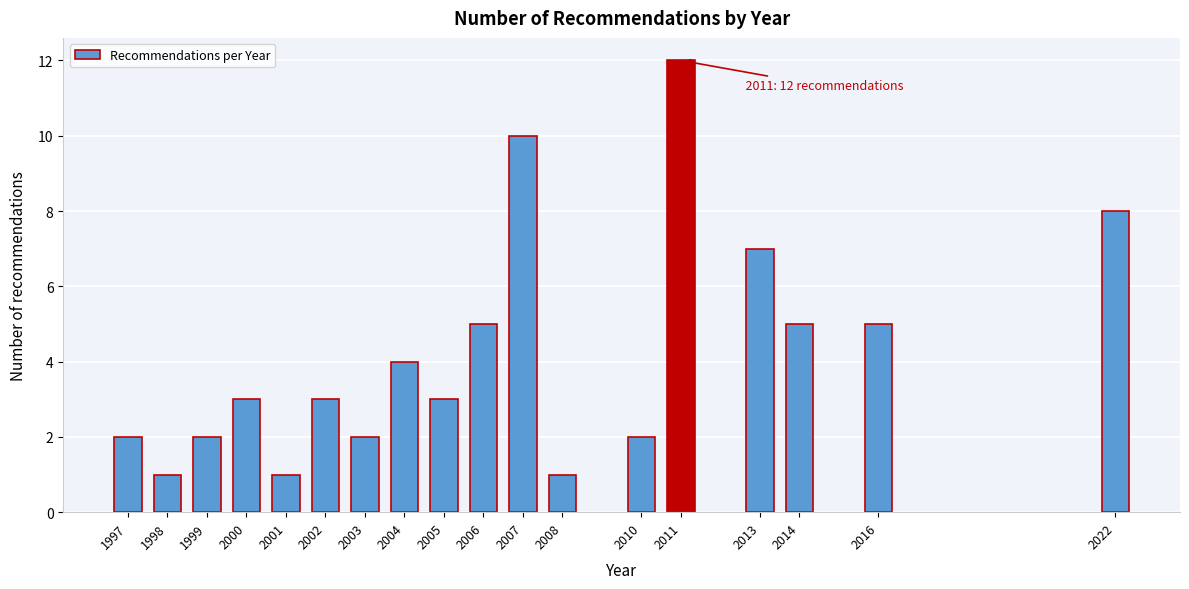

Reading left to right, extract all data points from this chart.

2	1	2	3	1	3	2	4	3	5	10	1	2	12	7	5	5	8